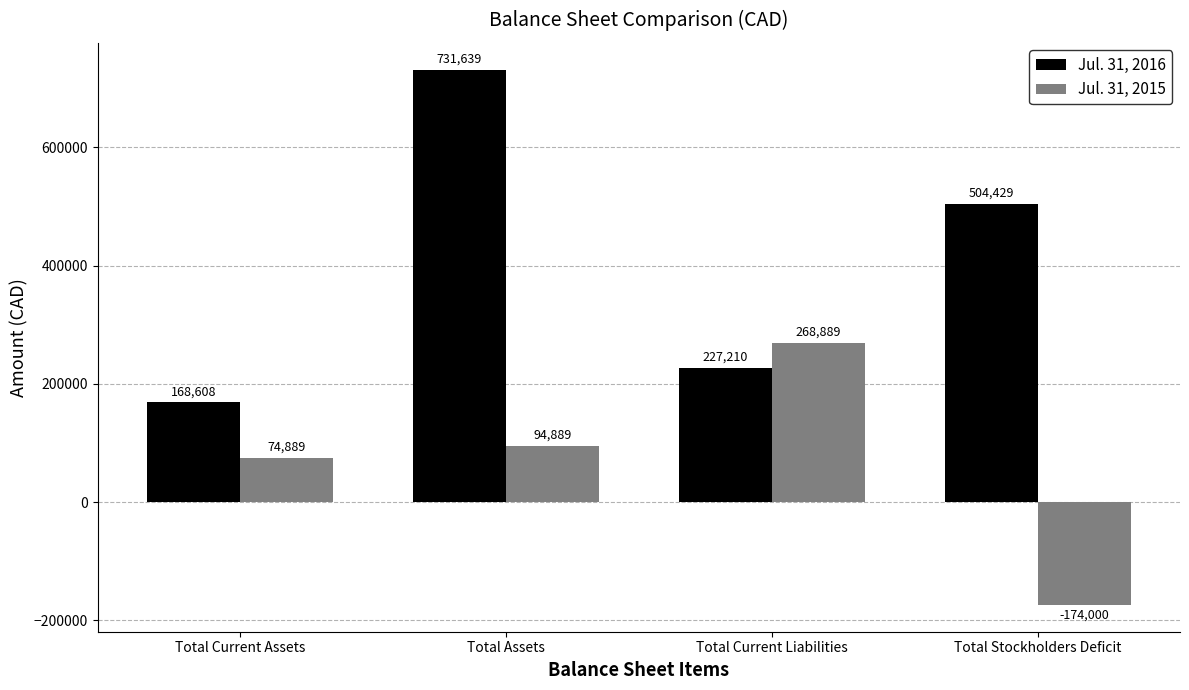

At how many categories does at least one series exceed 416214?

2